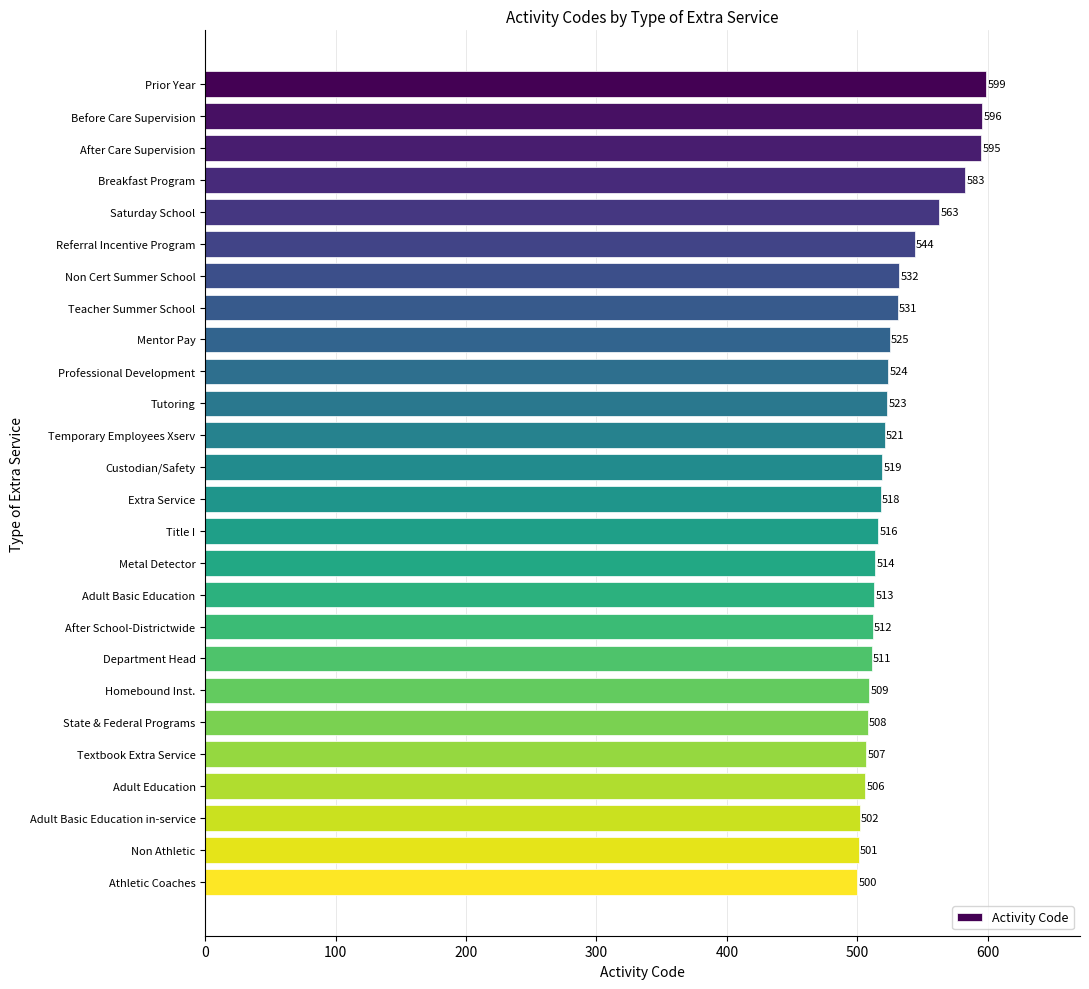

Rank the categories by value from highest to lowest.

Prior Year, Before Care Supervision, After Care Supervision, Breakfast Program, Saturday School, Referral Incentive Program, Non Cert Summer School, Teacher Summer School, Mentor Pay, Professional Development, Tutoring, Temporary Employees Xserv, Custodian/Safety, Extra Service, Title I, Metal Detector, Adult Basic Education, After School-Districtwide, Department Head, Homebound Inst., State & Federal Programs, Textbook Extra Service, Adult Education, Adult Basic Education in-service, Non Athletic, Athletic Coaches